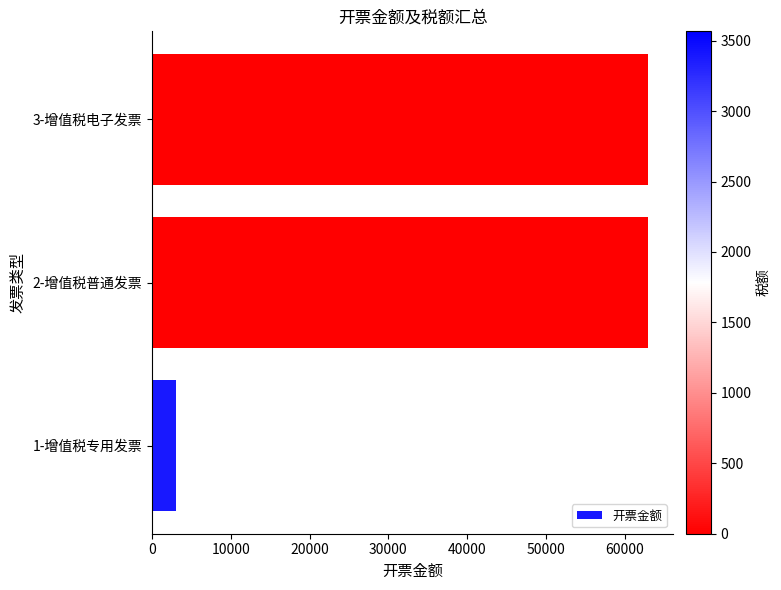

What value does the data have at 3-增值税电子发票?

63000